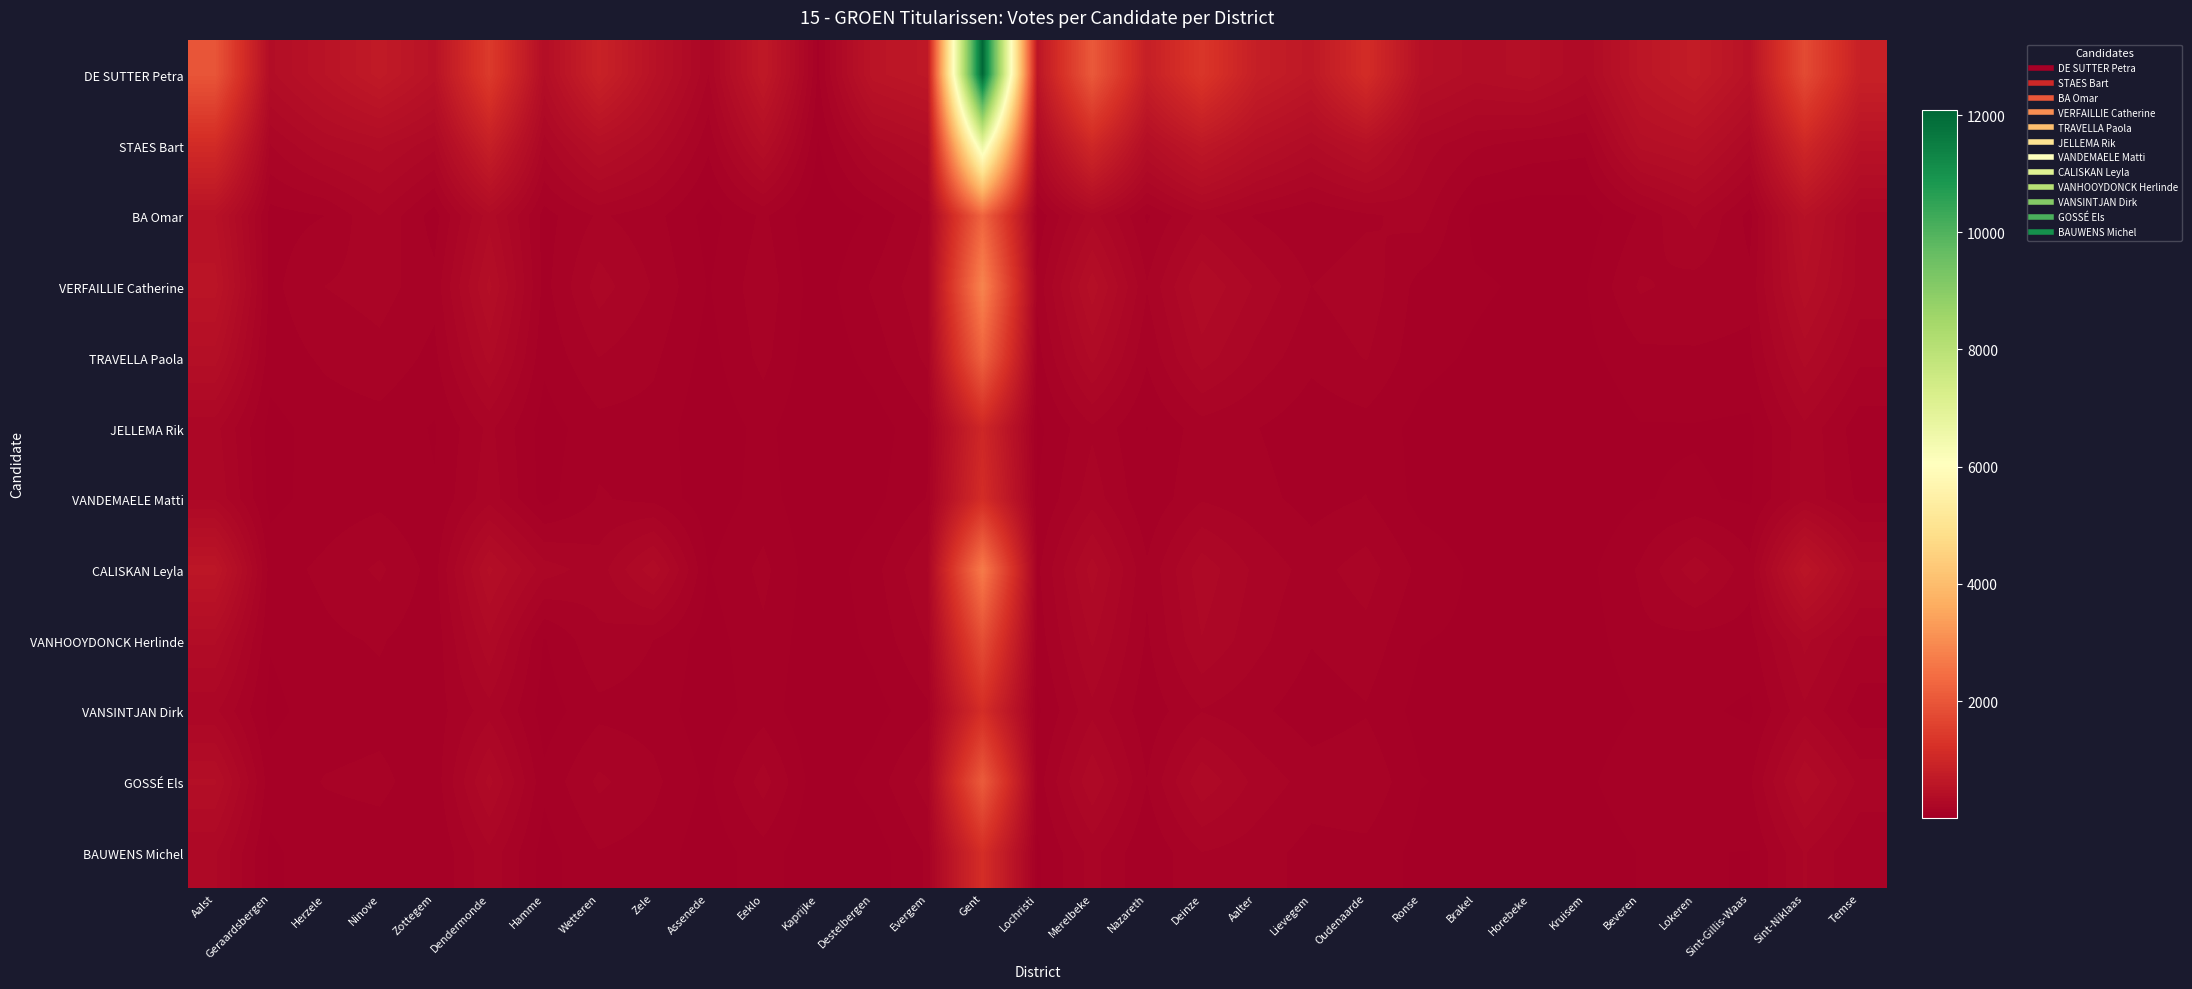

Reading left to right, what are all the values shown in this chart?

DE SUTTER Petra: Aalst=1971	Geraardsbergen=372	Herzele=529	Ninove=695	Zottegem=507	Dendermonde=1447	Hamme=389	Wetteren=876	Zele=493	Assenede=199	Eeklo=670	Kaprijke=96	Destelbergen=557	Evergem=639	Gent=12083	Lochristi=572	Merelbeke=2052	Nazareth=819	Deinze=1361	Aalter=805	Lievegem=641	Oudenaarde=1143	Ronse=454	Brakel=364	Horebeke=406	Kruisem=294	Beveren=592	Lokeren=738	Sint-Gillis-Waas=502	Sint-Niklaas=1760	Temse=856
STAES Bart: Aalst=1109	Geraardsbergen=197	Herzele=303	Ninove=356	Zottegem=262	Dendermonde=817	Hamme=221	Wetteren=429	Zele=300	Assenede=116	Eeklo=397	Kaprijke=52	Destelbergen=253	Evergem=350	Gent=6746	Lochristi=295	Merelbeke=1032	Nazareth=405	Deinze=644	Aalter=450	Lievegem=332	Oudenaarde=473	Ronse=226	Brakel=160	Horebeke=132	Kruisem=120	Beveren=405	Lokeren=463	Sint-Gillis-Waas=275	Sint-Niklaas=1023	Temse=507
BA Omar: Aalst=482	Geraardsbergen=86	Herzele=104	Ninove=198	Zottegem=81	Dendermonde=321	Hamme=85	Wetteren=159	Zele=122	Assenede=38	Eeklo=114	Kaprijke=16	Destelbergen=65	Evergem=161	Gent=2261	Lochristi=69	Merelbeke=270	Nazareth=97	Deinze=216	Aalter=145	Lievegem=106	Oudenaarde=141	Ronse=174	Brakel=40	Horebeke=27	Kruisem=31	Beveren=109	Lokeren=215	Sint-Gillis-Waas=87	Sint-Niklaas=486	Temse=230
VERFAILLIE Catherine: Aalst=552	Geraardsbergen=90	Herzele=152	Ninove=172	Zottegem=120	Dendermonde=400	Hamme=87	Wetteren=221	Zele=147	Assenede=54	Eeklo=135	Kaprijke=29	Destelbergen=111	Evergem=189	Gent=2882	Lochristi=118	Merelbeke=417	Nazareth=155	Deinze=337	Aalter=238	Lievegem=151	Oudenaarde=186	Ronse=83	Brakel=65	Horebeke=48	Kruisem=54	Beveren=159	Lokeren=132	Sint-Gillis-Waas=117	Sint-Niklaas=423	Temse=229
TRAVELLA Paola: Aalst=412	Geraardsbergen=77	Herzele=113	Ninove=137	Zottegem=91	Dendermonde=309	Hamme=68	Wetteren=152	Zele=114	Assenede=38	Eeklo=120	Kaprijke=18	Destelbergen=77	Evergem=164	Gent=2241	Lochristi=84	Merelbeke=308	Nazareth=111	Deinze=273	Aalter=183	Lievegem=117	Oudenaarde=155	Ronse=72	Brakel=50	Horebeke=31	Kruisem=42	Beveren=92	Lokeren=99	Sint-Gillis-Waas=94	Sint-Niklaas=312	Temse=164
JELLEMA Rik: Aalst=215	Geraardsbergen=41	Herzele=78	Ninove=85	Zottegem=53	Dendermonde=164	Hamme=34	Wetteren=87	Zele=85	Assenede=23	Eeklo=72	Kaprijke=10	Destelbergen=31	Evergem=95	Gent=1013	Lochristi=44	Merelbeke=144	Nazareth=56	Deinze=128	Aalter=106	Lievegem=73	Oudenaarde=85	Ronse=42	Brakel=28	Horebeke=21	Kruisem=15	Beveren=54	Lokeren=54	Sint-Gillis-Waas=47	Sint-Niklaas=187	Temse=77
VANDEMAELE Matti: Aalst=240	Geraardsbergen=44	Herzele=75	Ninove=91	Zottegem=61	Dendermonde=181	Hamme=38	Wetteren=109	Zele=90	Assenede=27	Eeklo=77	Kaprijke=18	Destelbergen=42	Evergem=107	Gent=1137	Lochristi=57	Merelbeke=178	Nazareth=66	Deinze=146	Aalter=121	Lievegem=86	Oudenaarde=106	Ronse=40	Brakel=28	Horebeke=18	Kruisem=19	Beveren=55	Lokeren=63	Sint-Gillis-Waas=51	Sint-Niklaas=188	Temse=95
CALISKAN Leyla: Aalst=596	Geraardsbergen=81	Herzele=116	Ninove=161	Zottegem=84	Dendermonde=399	Hamme=222	Wetteren=173	Zele=325	Assenede=54	Eeklo=118	Kaprijke=22	Destelbergen=85	Evergem=201	Gent=2703	Lochristi=93	Merelbeke=315	Nazareth=112	Deinze=277	Aalter=186	Lievegem=132	Oudenaarde=174	Ronse=90	Brakel=48	Horebeke=33	Kruisem=42	Beveren=111	Lokeren=228	Sint-Gillis-Waas=122	Sint-Niklaas=568	Temse=264
VANHOOYDONCK Herlinde: Aalst=349	Geraardsbergen=61	Herzele=94	Ninove=109	Zottegem=73	Dendermonde=285	Hamme=53	Wetteren=143	Zele=104	Assenede=33	Eeklo=95	Kaprijke=20	Destelbergen=69	Evergem=156	Gent=1829	Lochristi=77	Merelbeke=253	Nazareth=97	Deinze=244	Aalter=167	Lievegem=108	Oudenaarde=135	Ronse=59	Brakel=48	Horebeke=35	Kruisem=32	Beveren=93	Lokeren=87	Sint-Gillis-Waas=83	Sint-Niklaas=260	Temse=144
VANSINTJAN Dirk: Aalst=208	Geraardsbergen=44	Herzele=81	Ninove=89	Zottegem=80	Dendermonde=180	Hamme=33	Wetteren=91	Zele=84	Assenede=26	Eeklo=84	Kaprijke=11	Destelbergen=38	Evergem=95	Gent=1156	Lochristi=48	Merelbeke=186	Nazareth=74	Deinze=149	Aalter=116	Lievegem=76	Oudenaarde=100	Ronse=39	Brakel=30	Horebeke=22	Kruisem=20	Beveren=61	Lokeren=67	Sint-Gillis-Waas=48	Sint-Niklaas=189	Temse=79
GOSSÉ Els: Aalst=394	Geraardsbergen=76	Herzele=107	Ninove=116	Zottegem=75	Dendermonde=308	Hamme=69	Wetteren=162	Zele=116	Assenede=47	Eeklo=174	Kaprijke=23	Destelbergen=76	Evergem=176	Gent=2096	Lochristi=80	Merelbeke=286	Nazareth=105	Deinze=284	Aalter=183	Lievegem=131	Oudenaarde=144	Ronse=59	Brakel=47	Horebeke=32	Kruisem=44	Beveren=102	Lokeren=94	Sint-Gillis-Waas=97	Sint-Niklaas=336	Temse=186
BAUWENS Michel: Aalst=252	Geraardsbergen=49	Herzele=81	Ninove=83	Zottegem=59	Dendermonde=186	Hamme=36	Wetteren=102	Zele=86	Assenede=26	Eeklo=85	Kaprijke=11	Destelbergen=30	Evergem=111	Gent=1173	Lochristi=49	Merelbeke=169	Nazareth=62	Deinze=151	Aalter=128	Lievegem=86	Oudenaarde=90	Ronse=41	Brakel=29	Horebeke=21	Kruisem=18	Beveren=60	Lokeren=59	Sint-Gillis-Waas=56	Sint-Niklaas=202	Temse=107